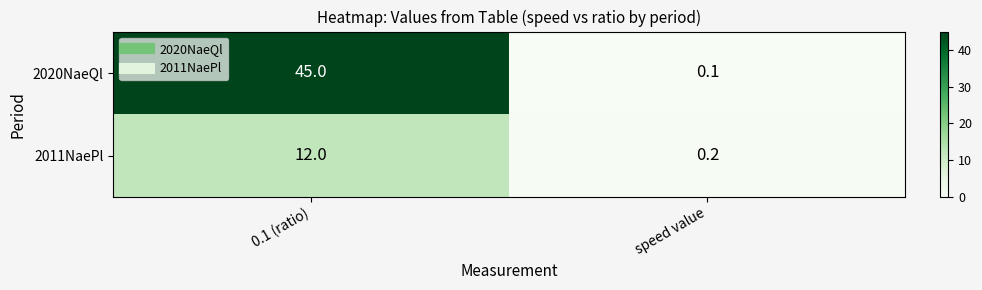

Reading right to left, list all the values displayed in this chart.

2020NaeQl: speed value=0.1	0.1 (ratio)=45.0
2011NaePl: speed value=0.2	0.1 (ratio)=12.0